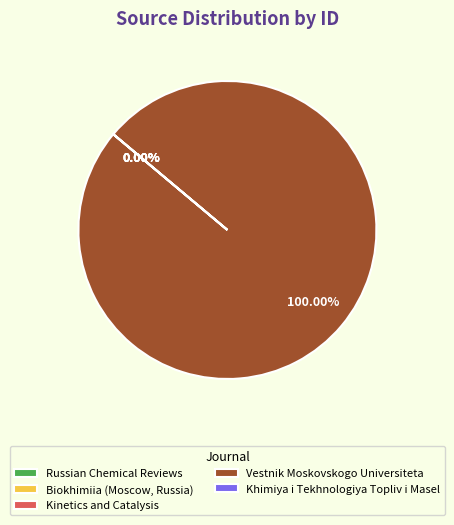

To the nearest percent, what is the combined percentage of Khimiya i Tekhnologiya Topliv i Masel and Vestnik Moskovskogo Universiteta?

100%